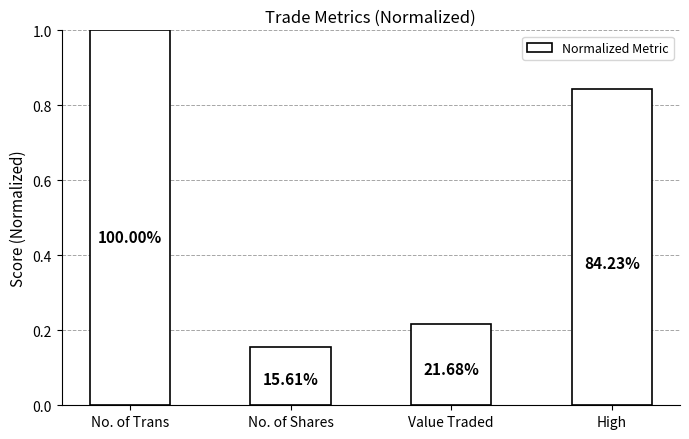

How many bars are there in total?

4